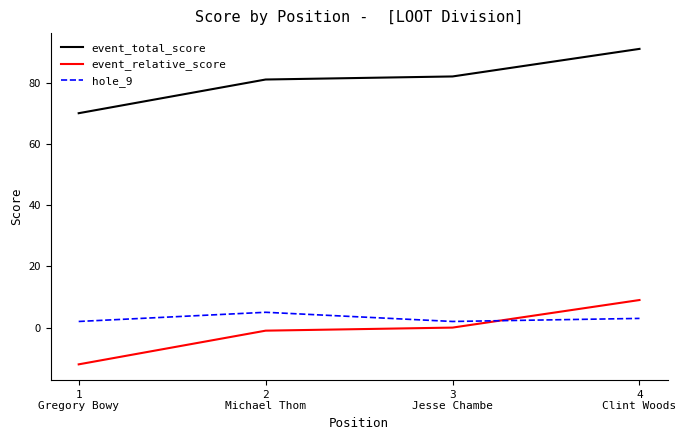

What position from the left is 1
Gregory Bowy?

1